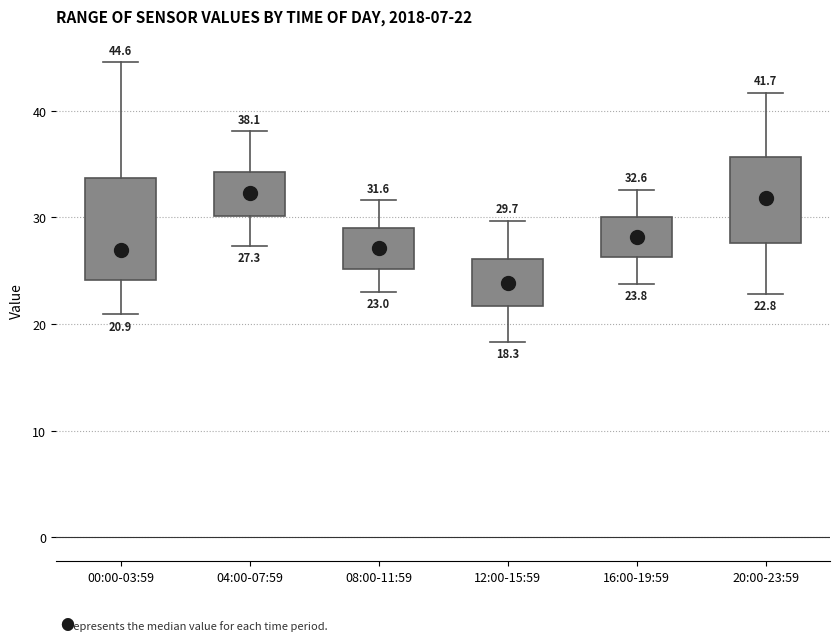

Which box is the tallest, from its lower edge to its upper edge?

00:00-03:59